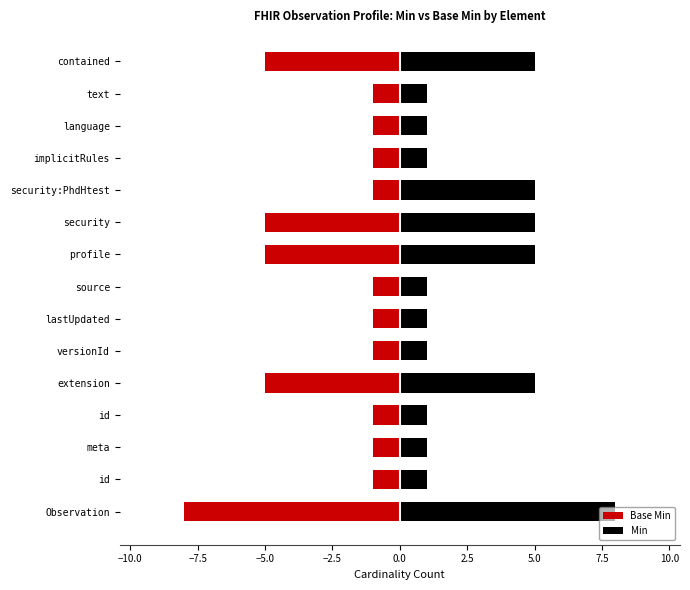

How many bars are there in total?

30